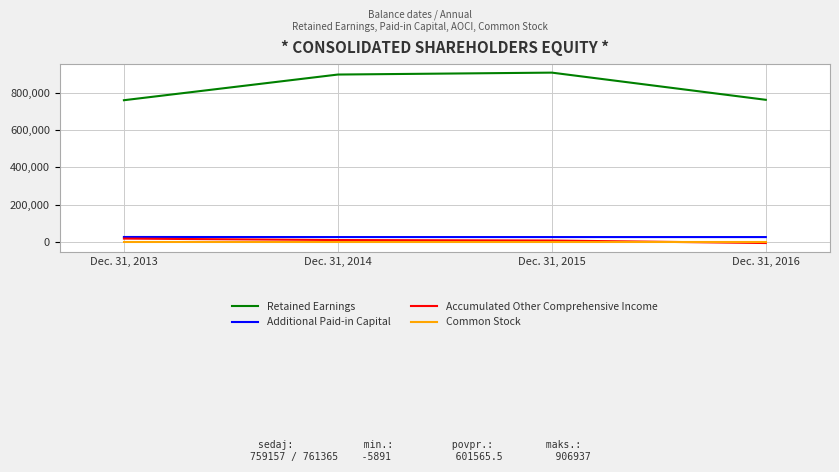

Does the chart have visible grid lines?

Yes